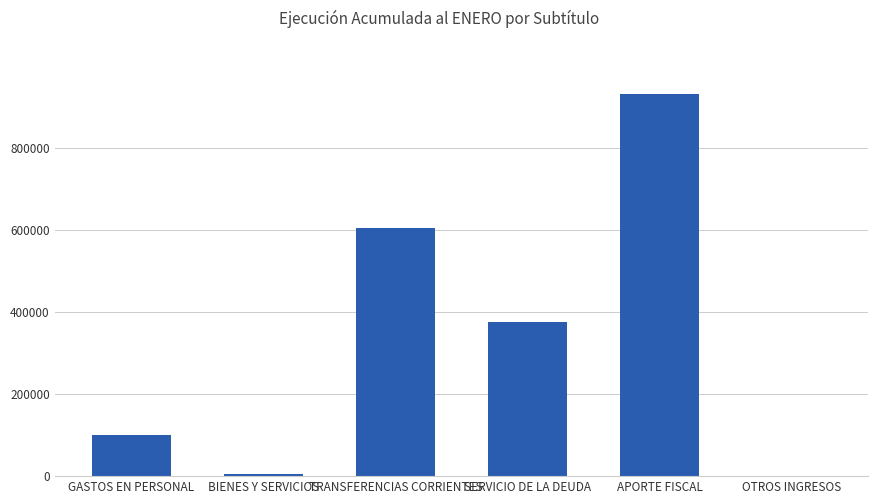

What is the sum of all values?

2016723